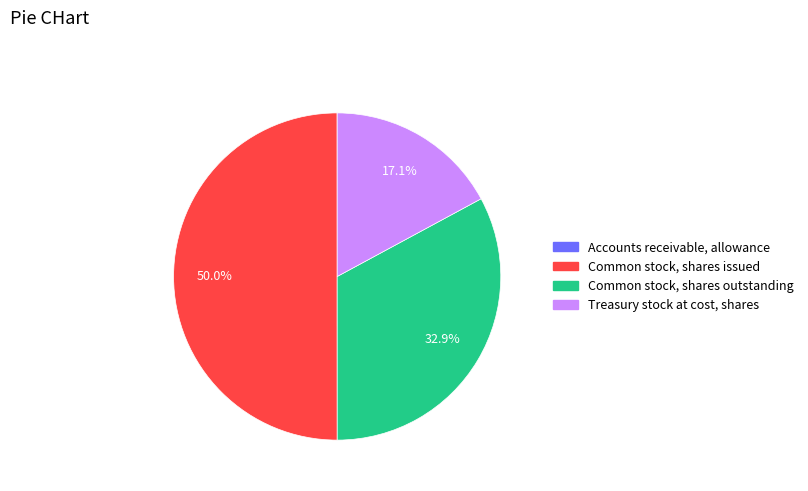

Between Common stock, shares outstanding and Treasury stock at cost, shares, which is larger?

Common stock, shares outstanding